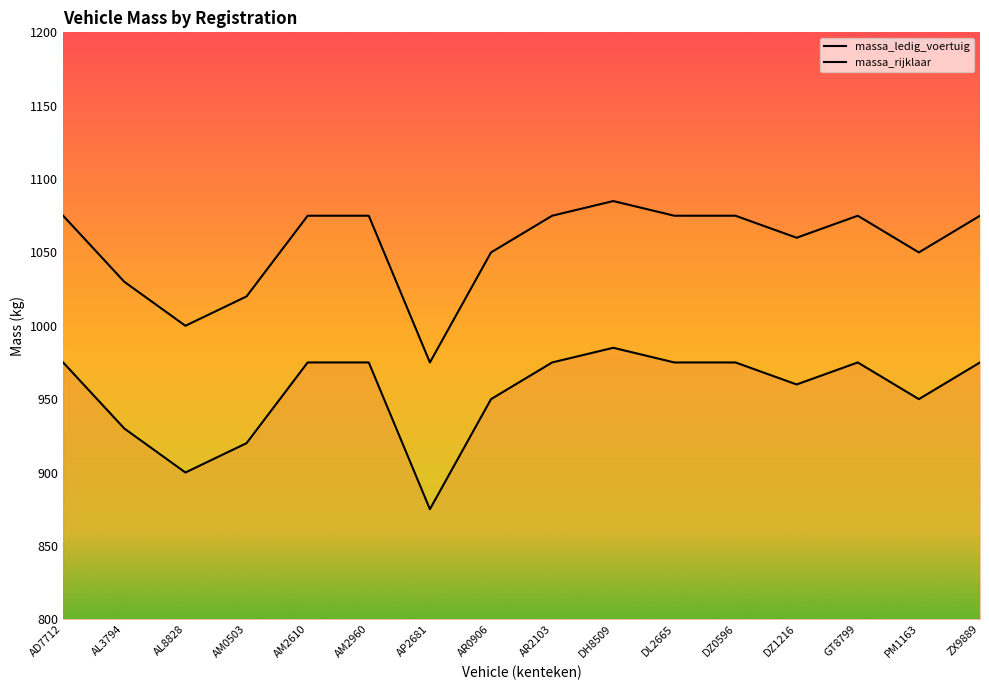

What is the smallest value displayed?

875